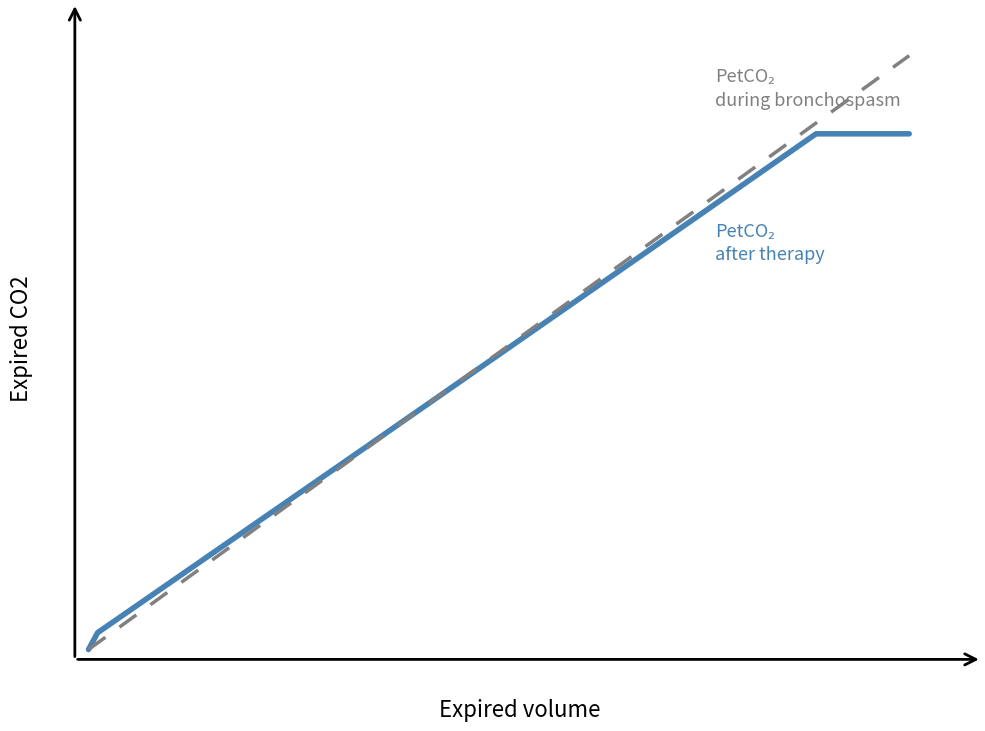

Does the chart display data point markers on the line(s)?

No